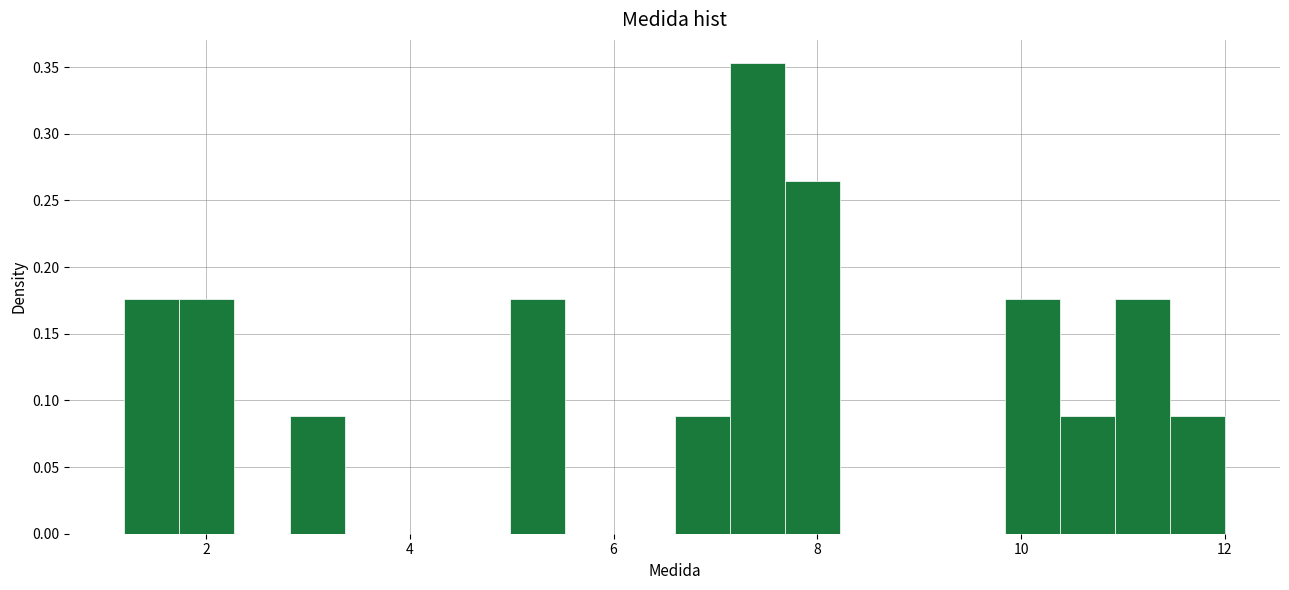

Around what value on the x-axis is the tallest bar? Give the approximate position of its centre, as read against the axis.

7.4